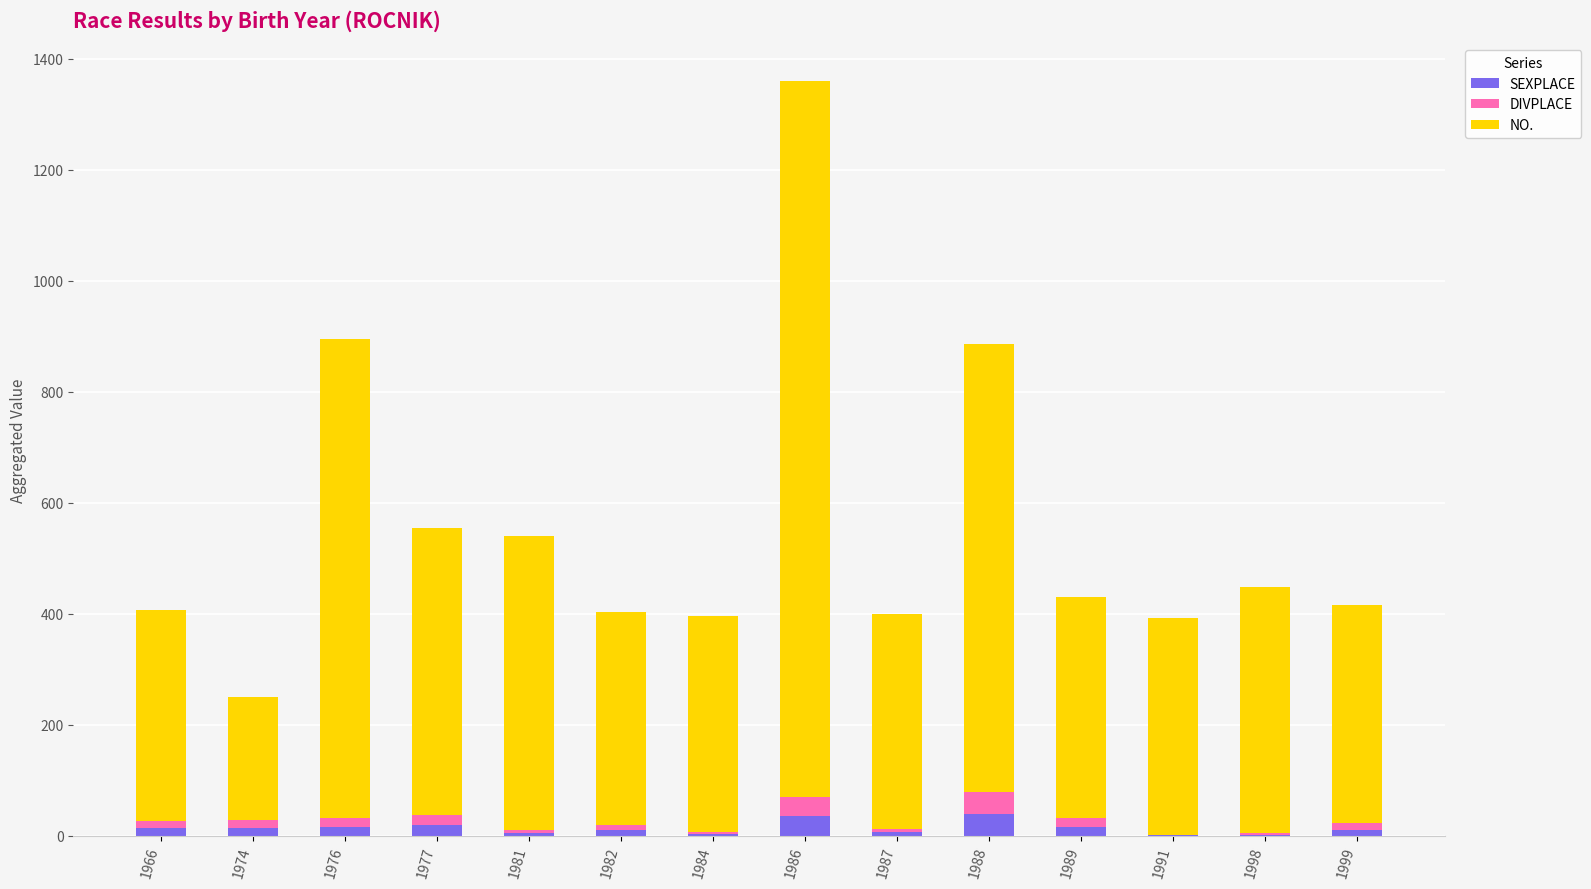

What is the sum of all SEXPLACE values?

190